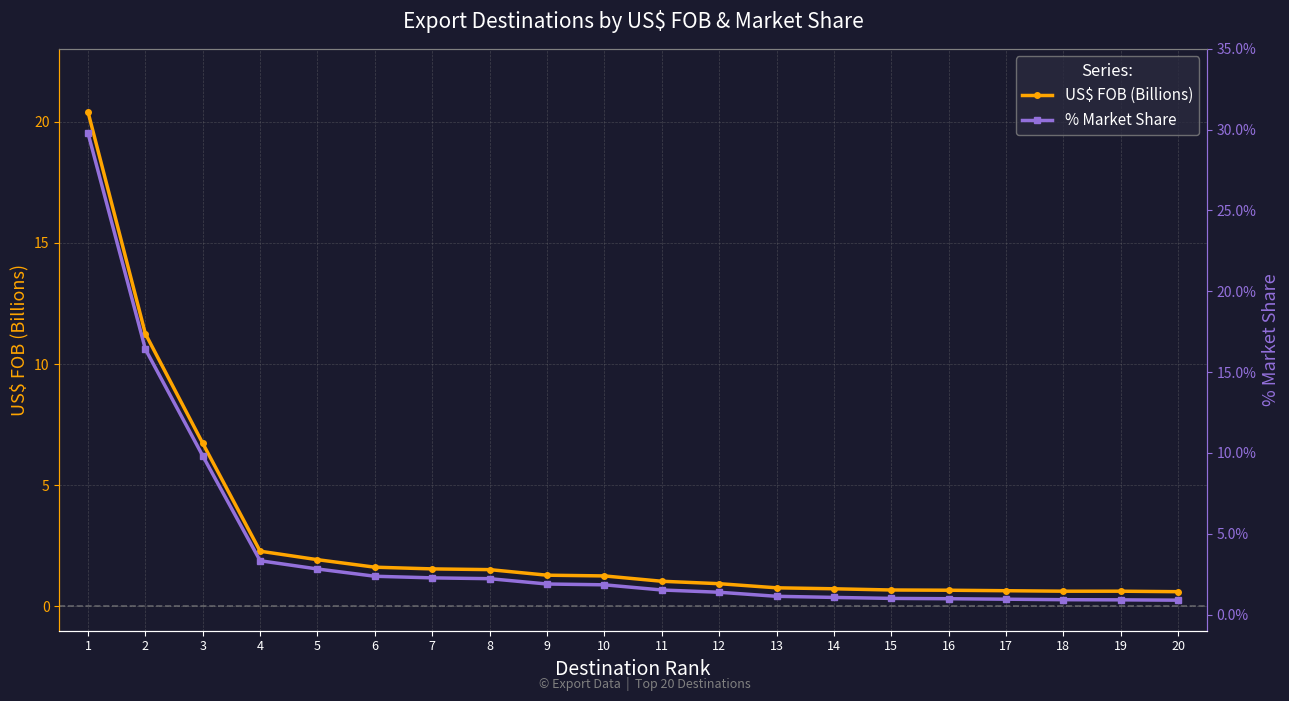

Reading left to right, extract all data points from this chart.

US$ FOB (Billions): 1=20.4	2=11.2	3=6.7	4=2.3	5=1.9	6=1.6	7=1.6	8=1.5	9=1.3	10=1.3	11=1.0	12=0.9	13=0.8	14=0.7	15=0.7	16=0.7	17=0.7	18=0.6	19=0.6	20=0.6
% Market Share: 1=0.3	2=0.2	3=0.1	4=0.0	5=0.0	6=0.0	7=0.0	8=0.0	9=0.0	10=0.0	11=0.0	12=0.0	13=0.0	14=0.0	15=0.0	16=0.0	17=0.0	18=0.0	19=0.0	20=0.0